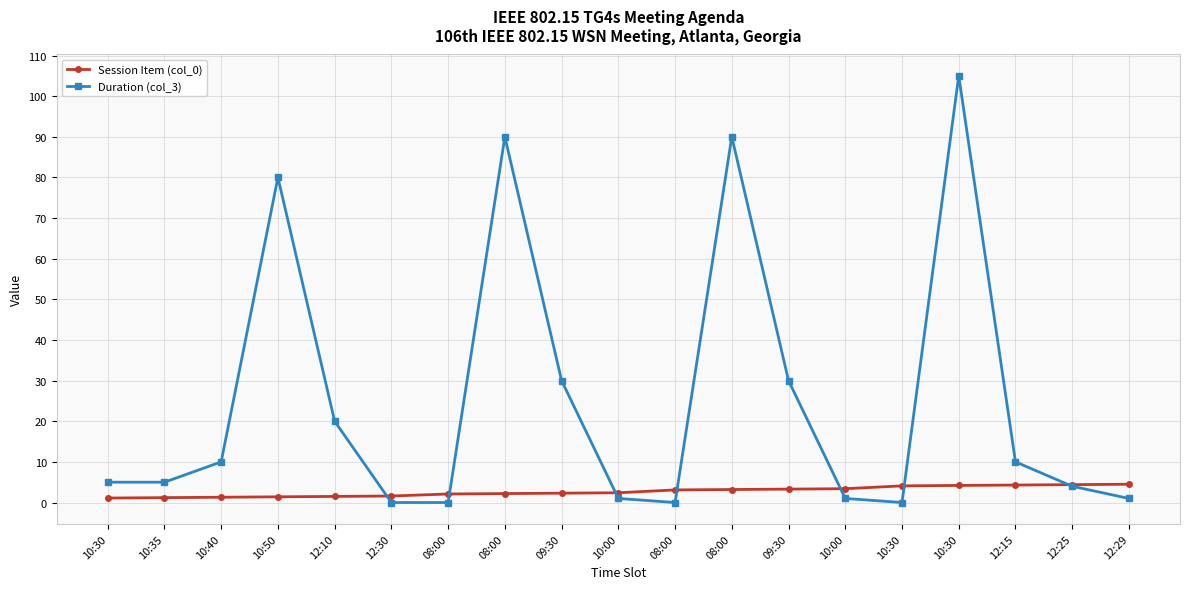

What is the difference between the second highest and second lowest values in the Duration (col_3) series?

90.0